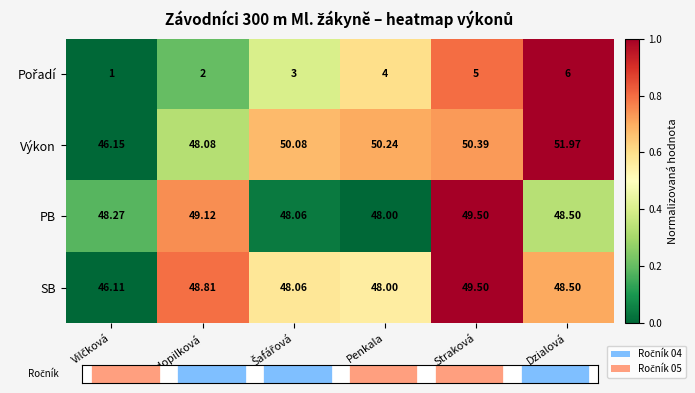

At which label does SB reach its peak?

Straková